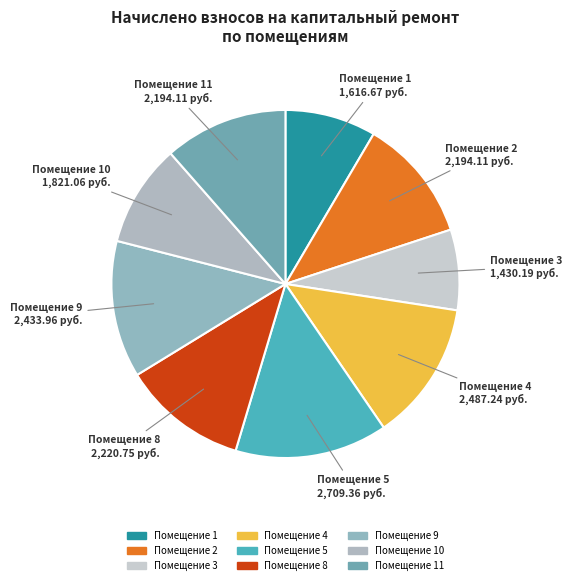

Which slice is the largest?

Помещение 5